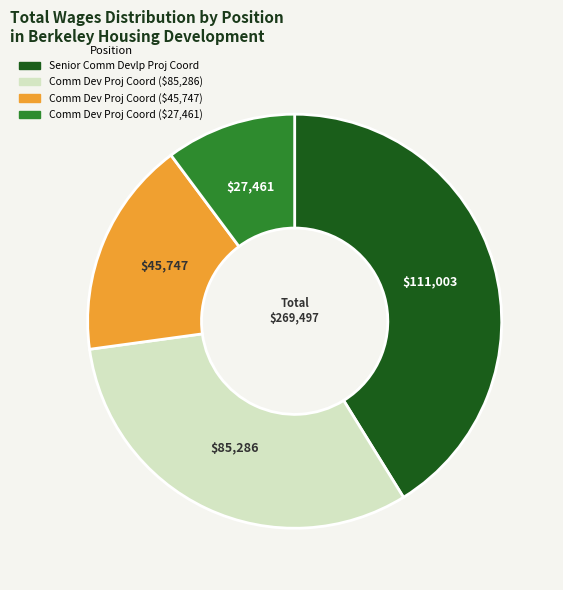

Does Comm Dev Proj Coord ($45,747) represent more than half of the total?

No